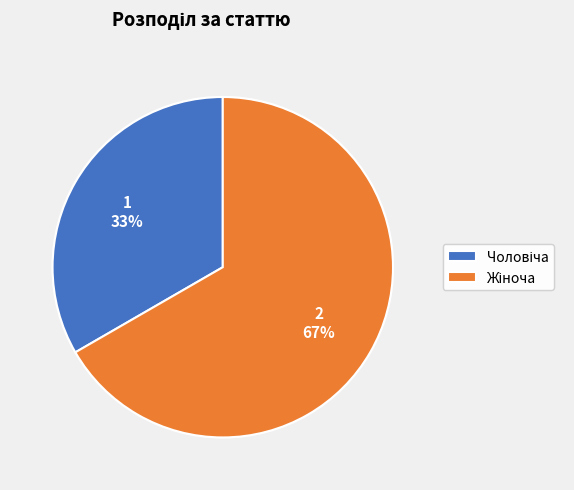

Does any single category account for the majority?

Yes